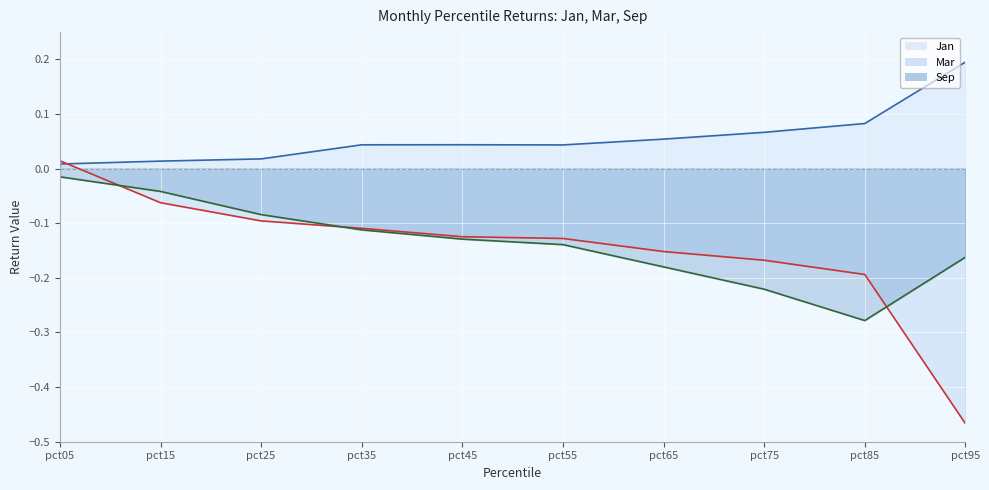

The value of Sep line at pct75 is -0.2. True or false?

True